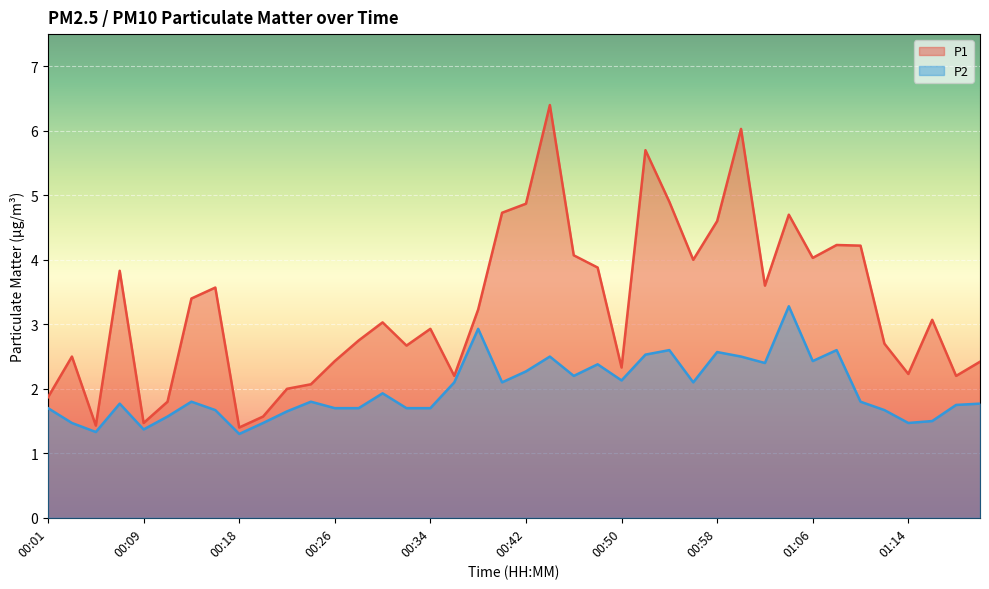

What position from the left is 01:10?

35